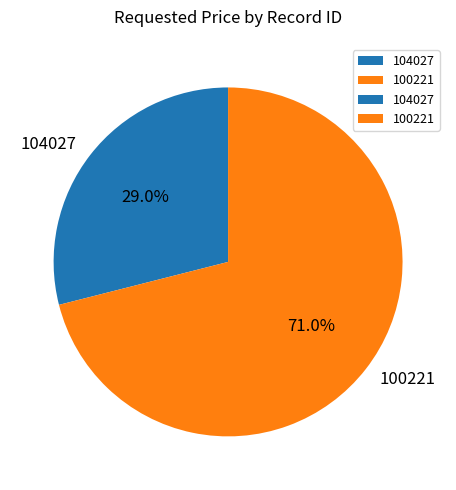

What is the smallest slice in the pie chart?

104027